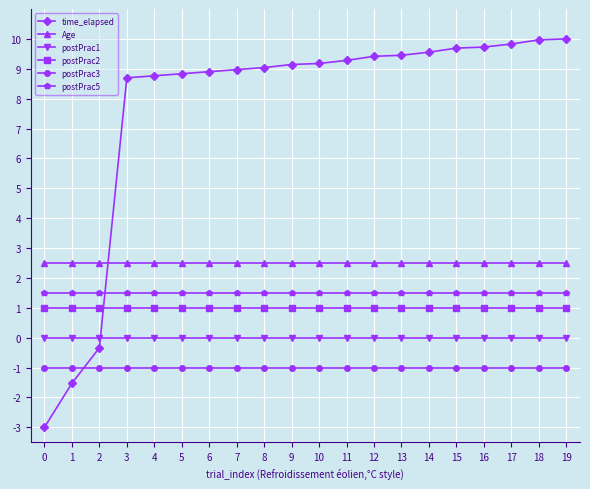

At 15, list the series in order from largest to smallest.

time_elapsed, Age, postPrac5, postPrac2, postPrac1, postPrac3